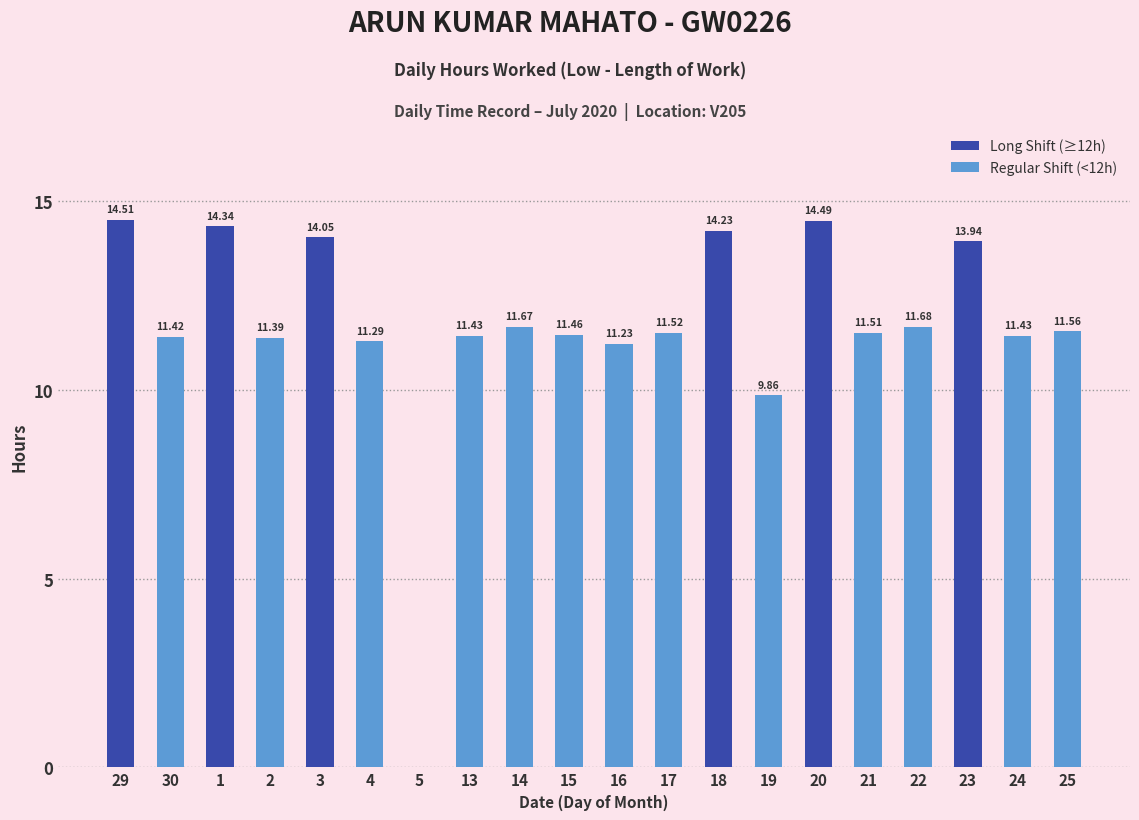

List the labels in order of value, smallest first.

5, 19, 16, 4, 2, 30, 13, 24, 15, 21, 17, 25, 14, 22, 23, 3, 18, 1, 20, 29